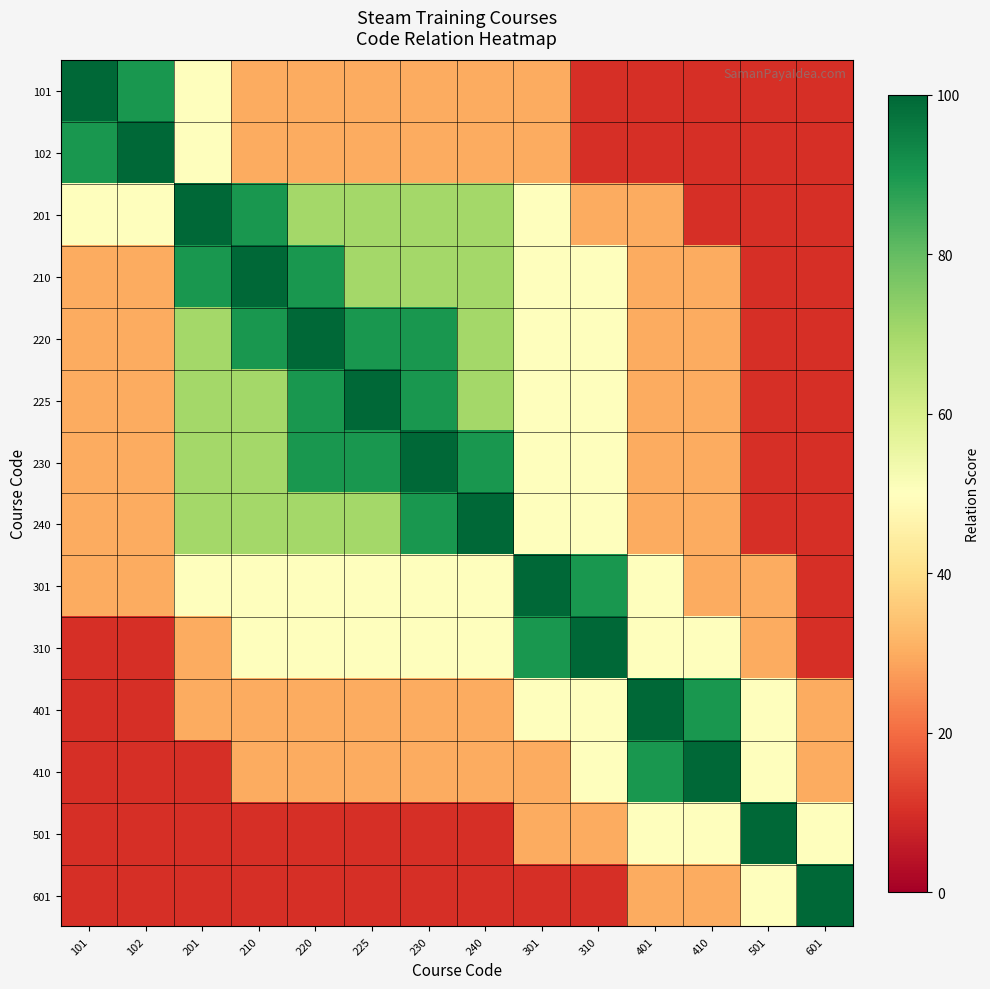

What is the spread (max minus min) of values at 201?

90